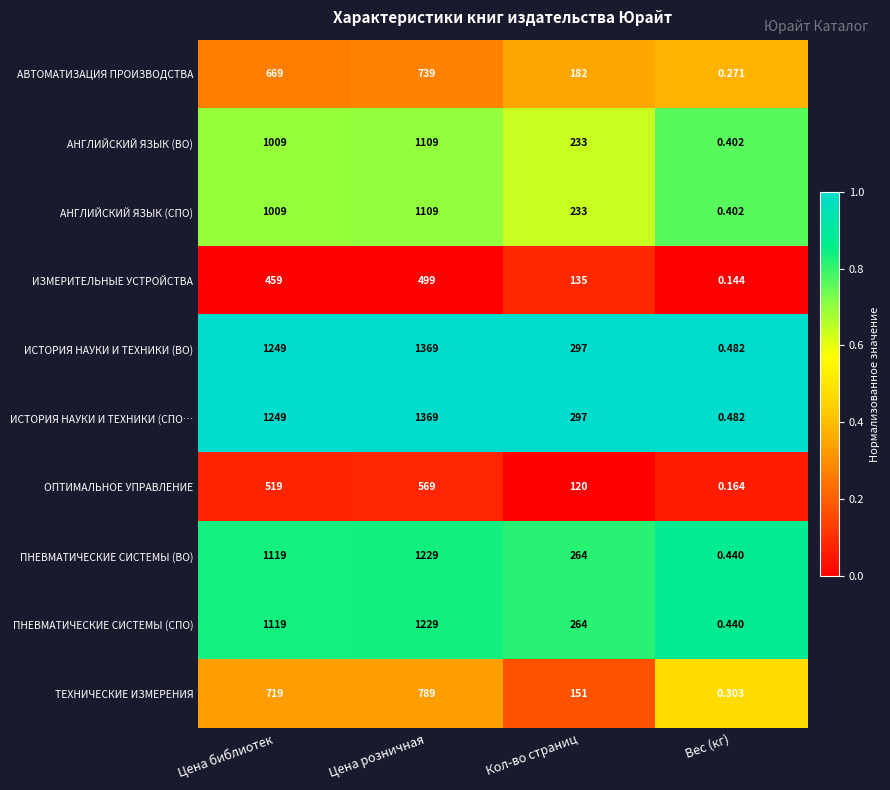

Rank the categories by ИСТОРИЯ НАУКИ И ТЕХНИКИ (СПО… value from highest to lowest.

Цена розничная, Цена библиотек, Кол-во страниц, Вес (кг)